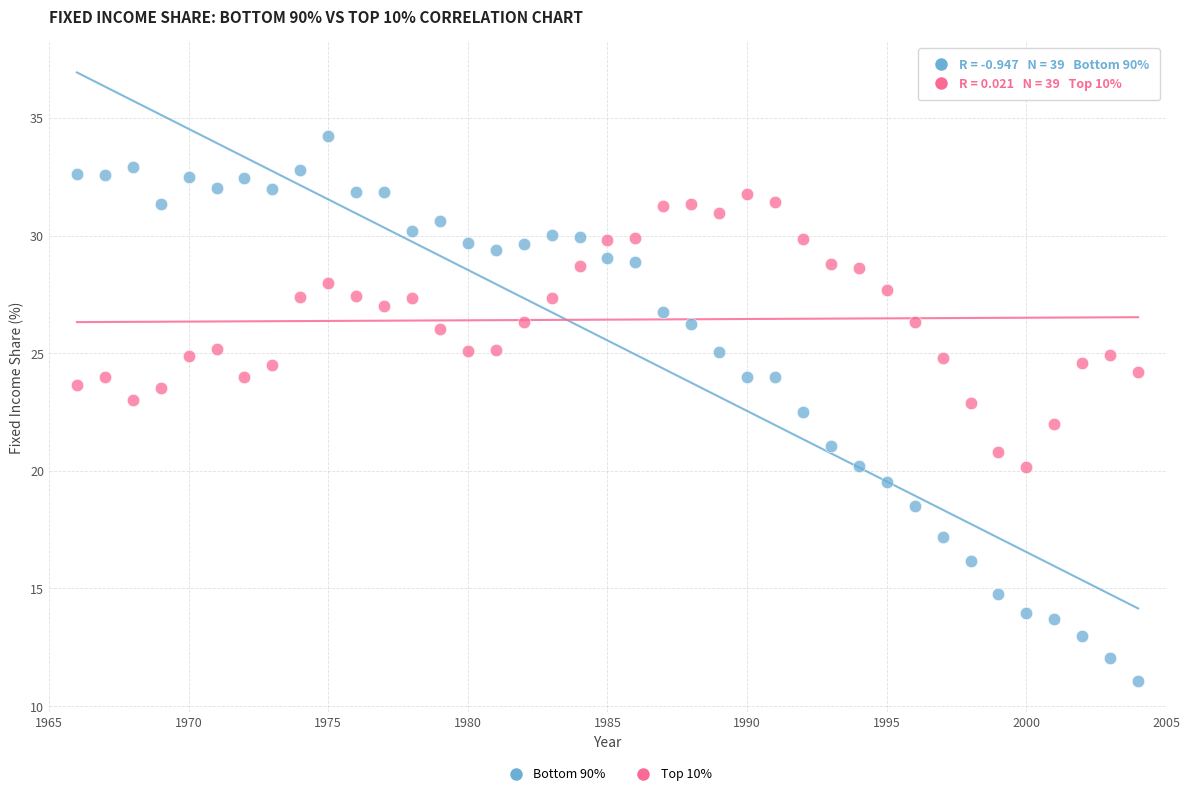

Which series reaches the maximum Y coordinate?

Bottom 90%